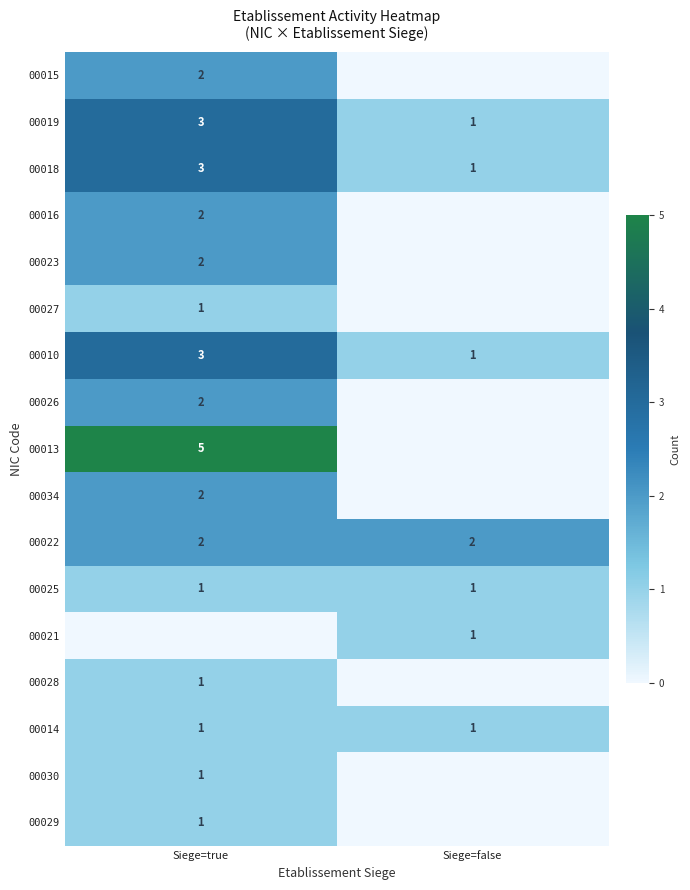

What value does the 00014 series have at Siege=true?

1